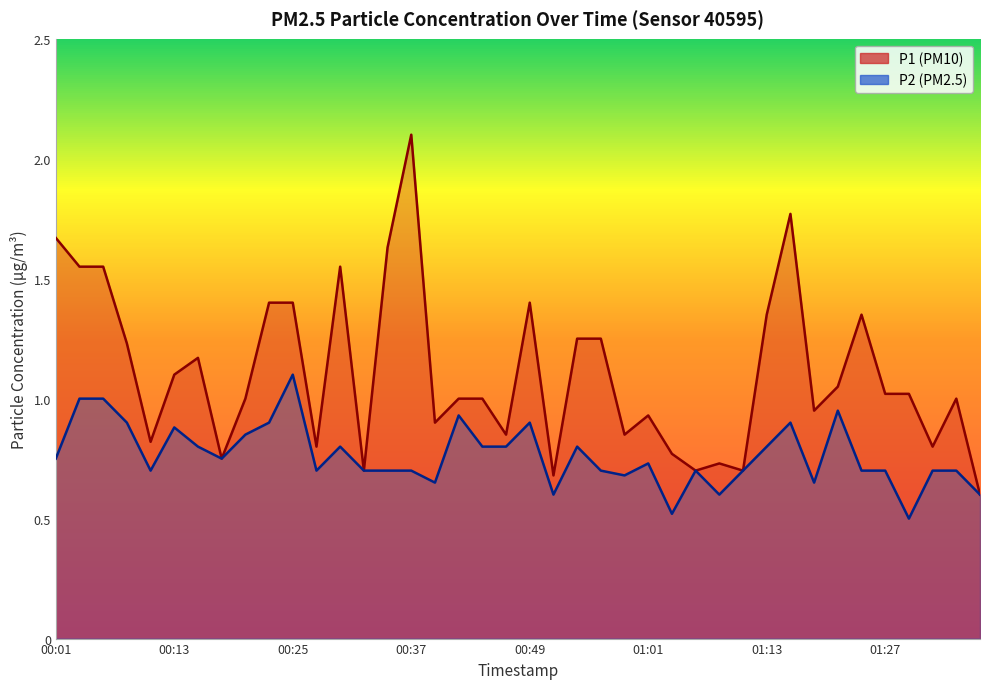

What is the sum of all P1 values?

44.3